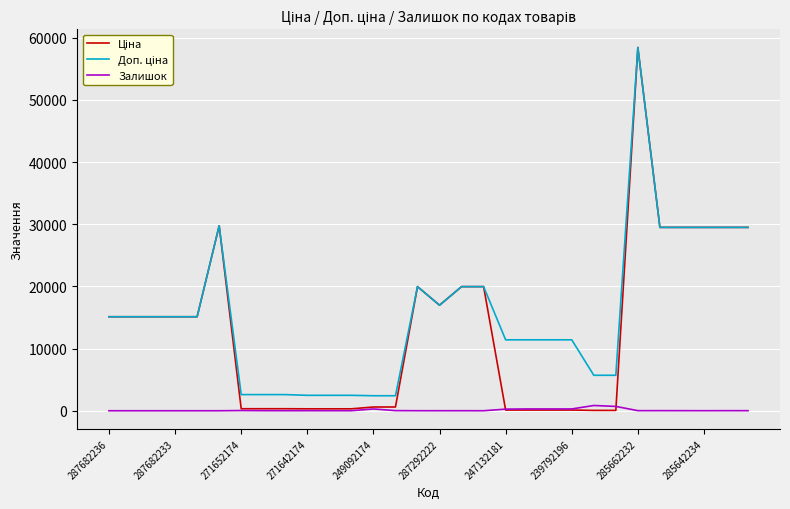

What is the maximum value shown in the chart?

58426.5